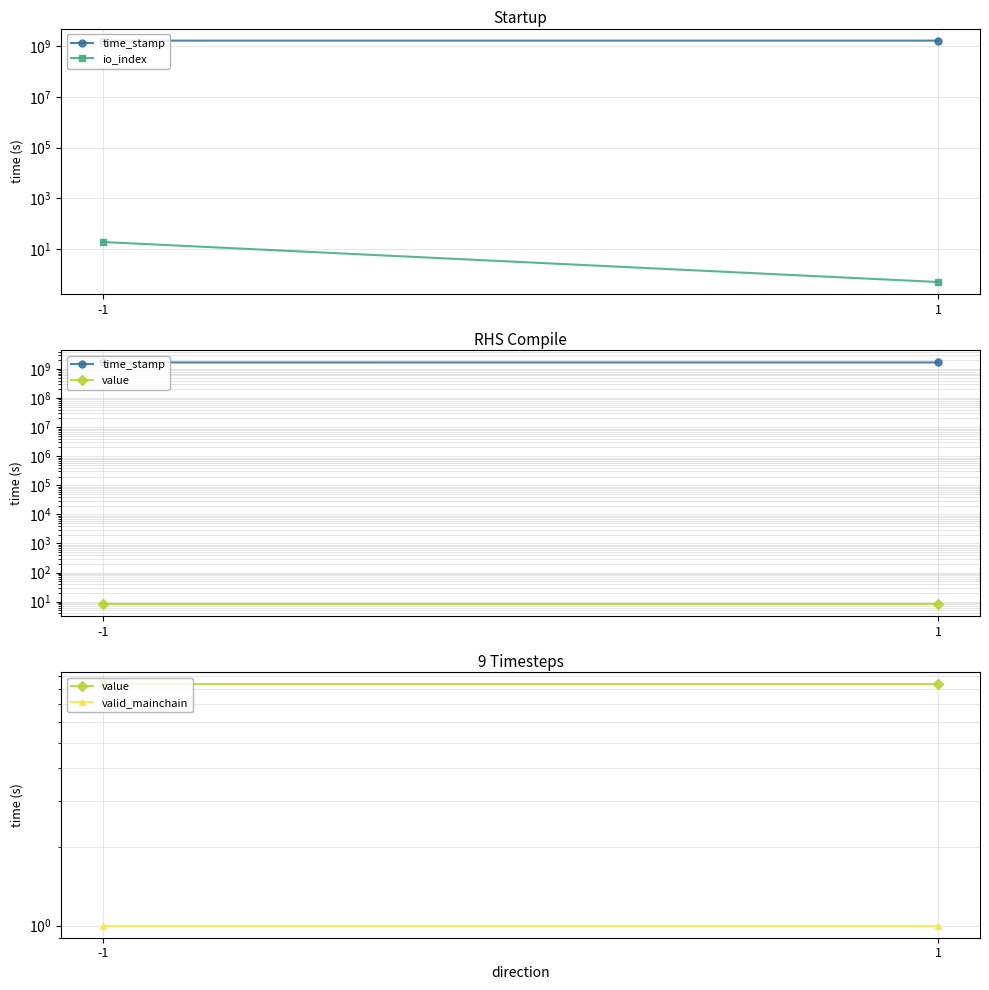

Is it true that value equals 2.9 at -1?

False